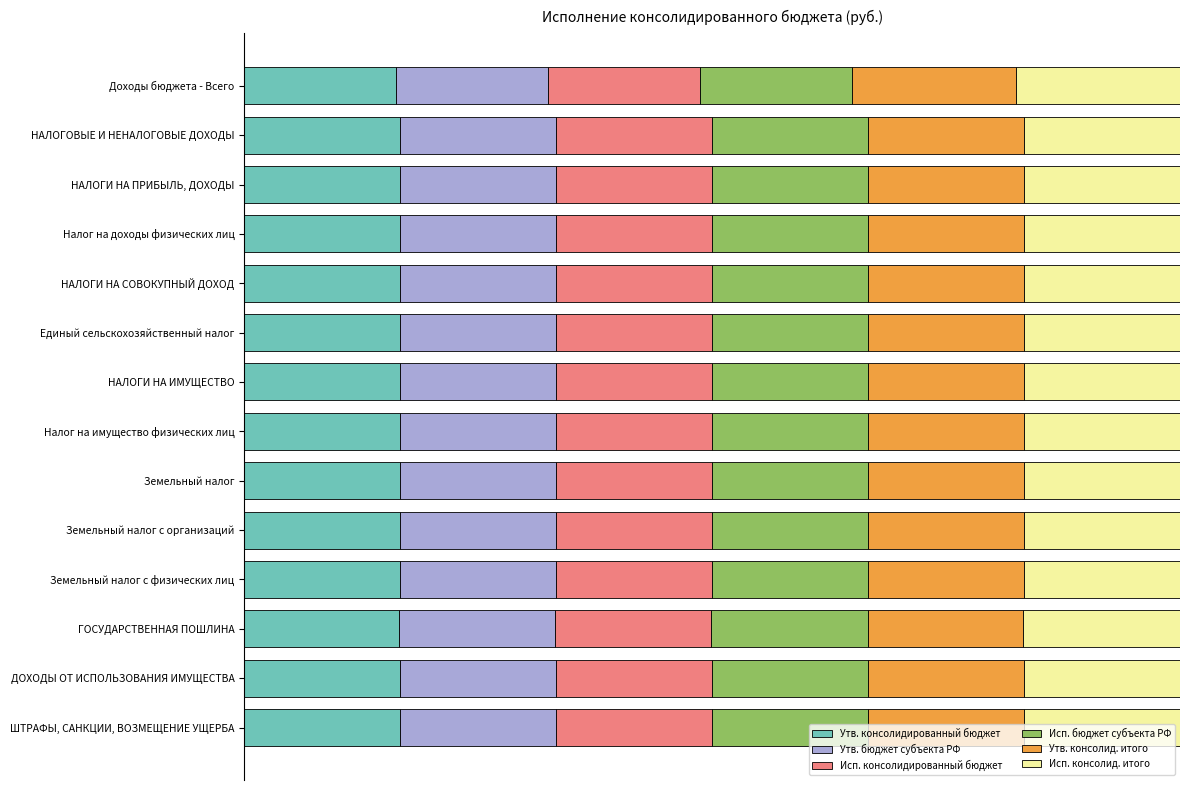

What are all the series names shown in the legend?

Утв. консолидированный бюджет, Утв. бюджет субъекта РФ, Исп. консолидированный бюджет, Исп. бюджет субъекта РФ, Утв. консолид. итого, Исп. консолид. итого